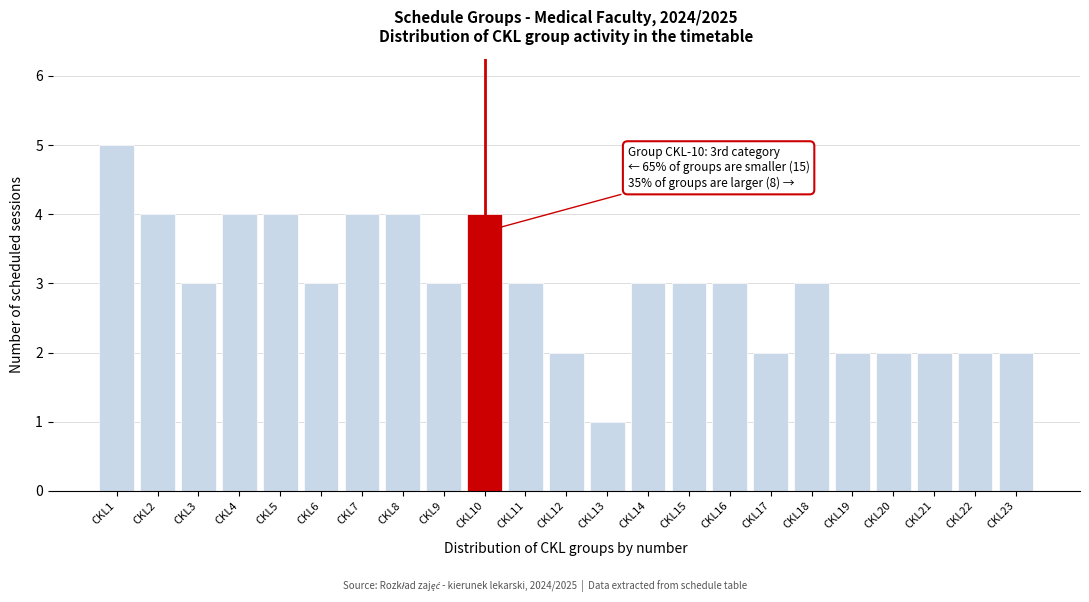

Reading left to right, transcribe all the data shown in this chart.

5	4	3	4	4	3	4	4	3	4	3	2	1	3	3	3	2	3	2	2	2	2	2